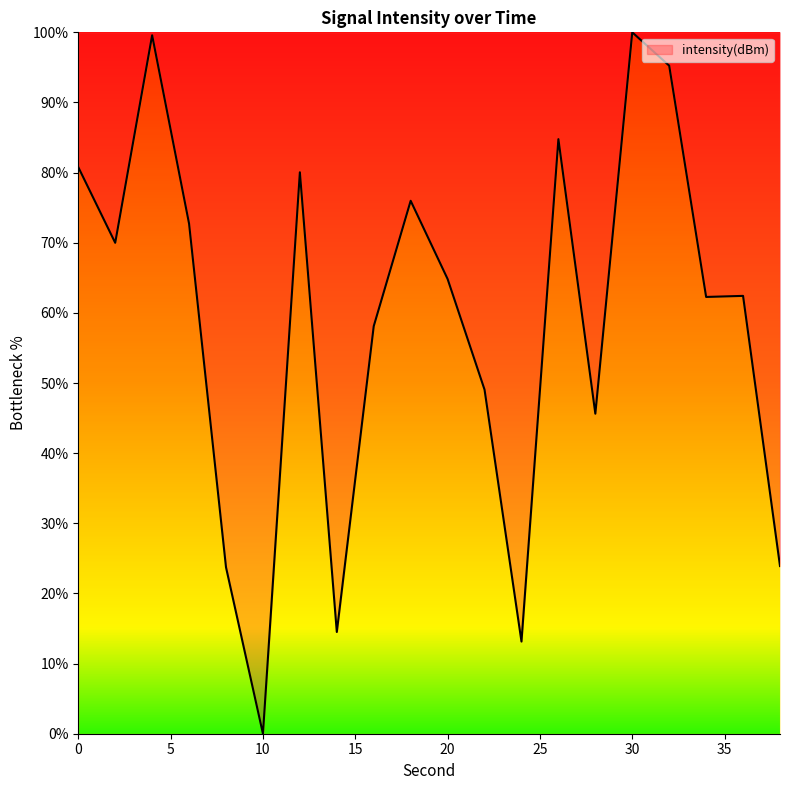

How many lines are shown in the chart?

1